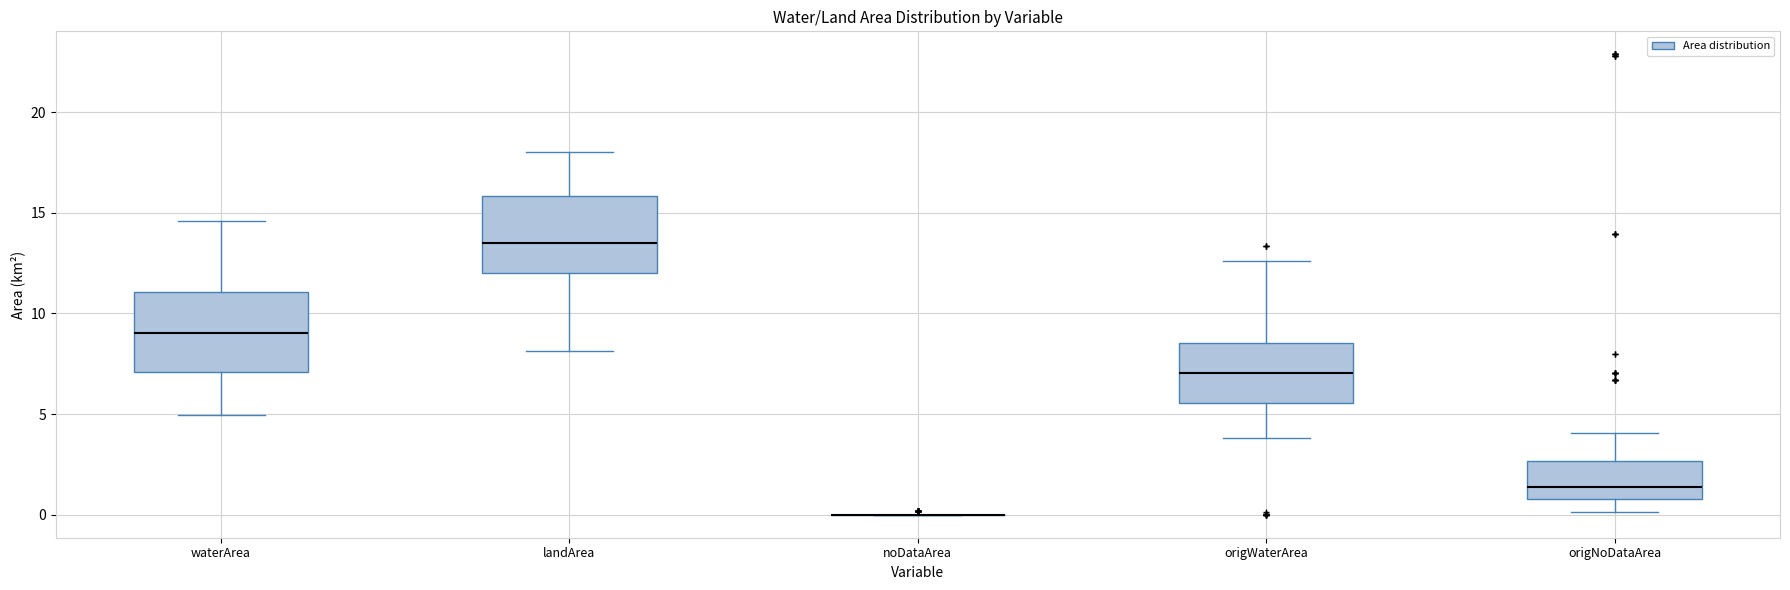

Reading left to right, transcribe this box plot: for each box, give where its median line is, the range the box spans, and where its two whiskers end, as read against the y-axis. The values are not printed on the chart, so give them approximately, as read against the axis.

waterArea: median 9.0, box 7.0 to 11.0, whiskers 5.0 to 14.5
landArea: median 13.5, box 12.0 to 16.0, whiskers 8.0 to 18.0
noDataArea: box collapsed to a line at 0.0, whiskers 0.0 to 0.0
origWaterArea: median 7.0, box 5.5 to 8.5, whiskers 4.0 to 12.5
origNoDataArea: median 1.5, box 1.0 to 2.5, whiskers 0.0 to 4.0